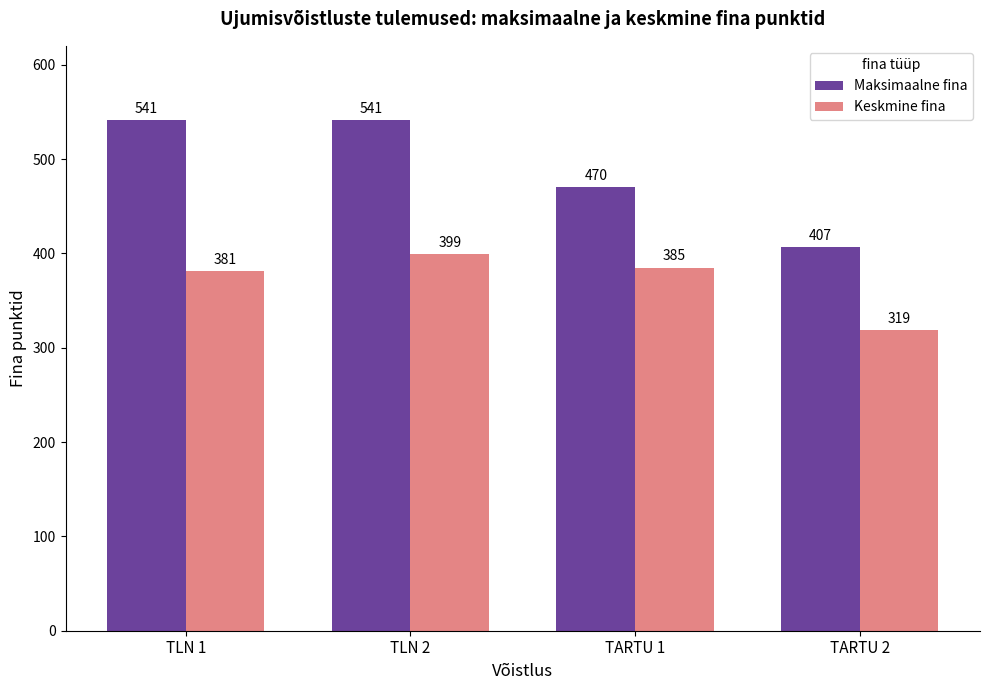

What is the smallest value displayed?

319